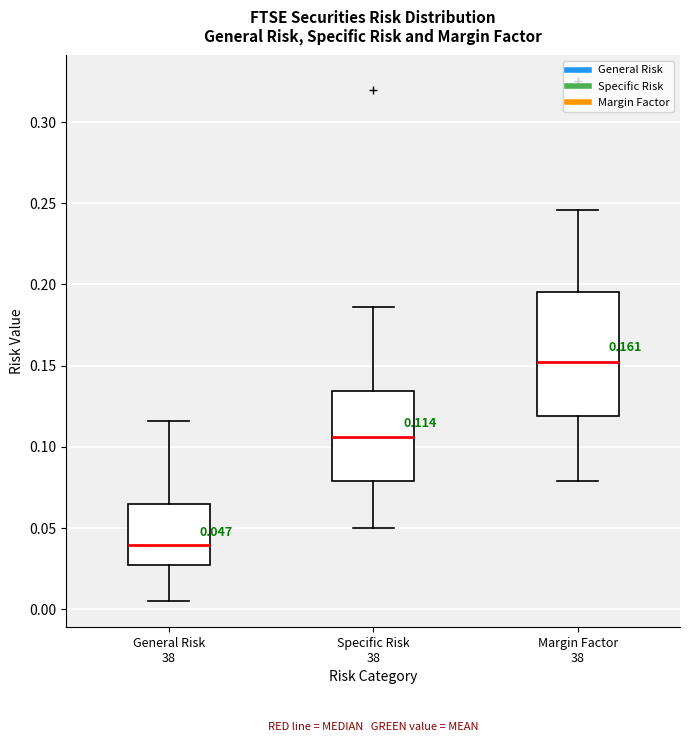

Comparing the boxes themselves (not the whiskers), which one is the tallest?

Margin Factor 38